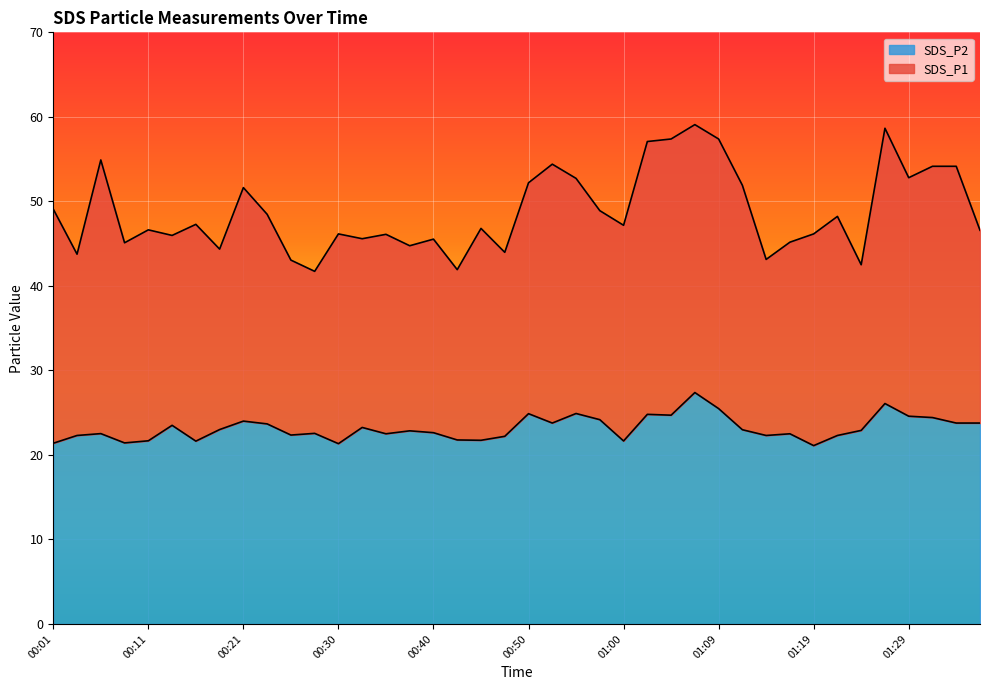

Reading left to right, transcribe all the data shown in this chart.

SDS_P1: 49.1	43.8	54.9	45.1	46.6	46.0	47.3	44.4	51.6	48.5	43.0	41.7	46.1	45.6	46.1	44.8	45.5	41.9	46.8	44.0	52.2	54.4	52.7	48.9	47.2	57.1	57.4	59.1	57.4	51.9	43.1	45.2	46.1	48.2	42.5	58.6	52.8	54.1	54.1	46.6
SDS_P2: 21.4	22.3	22.5	21.4	21.7	23.5	21.6	23.0	24.0	23.7	22.4	22.6	21.3	23.2	22.5	22.9	22.6	21.8	21.7	22.2	24.9	23.8	24.9	24.2	21.6	24.8	24.7	27.4	25.5	23.0	22.3	22.5	21.1	22.3	22.9	26.1	24.6	24.4	23.8	23.8